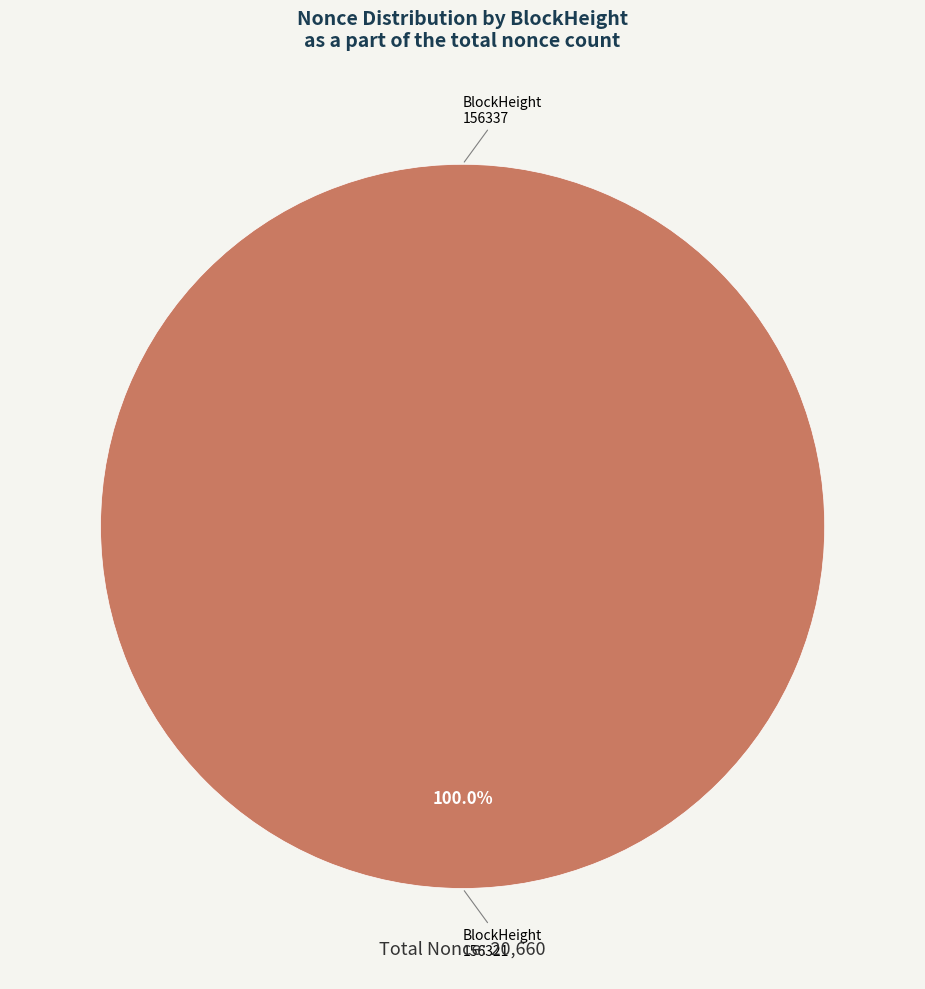

How much of the chart is everything except 156337?

100.0%